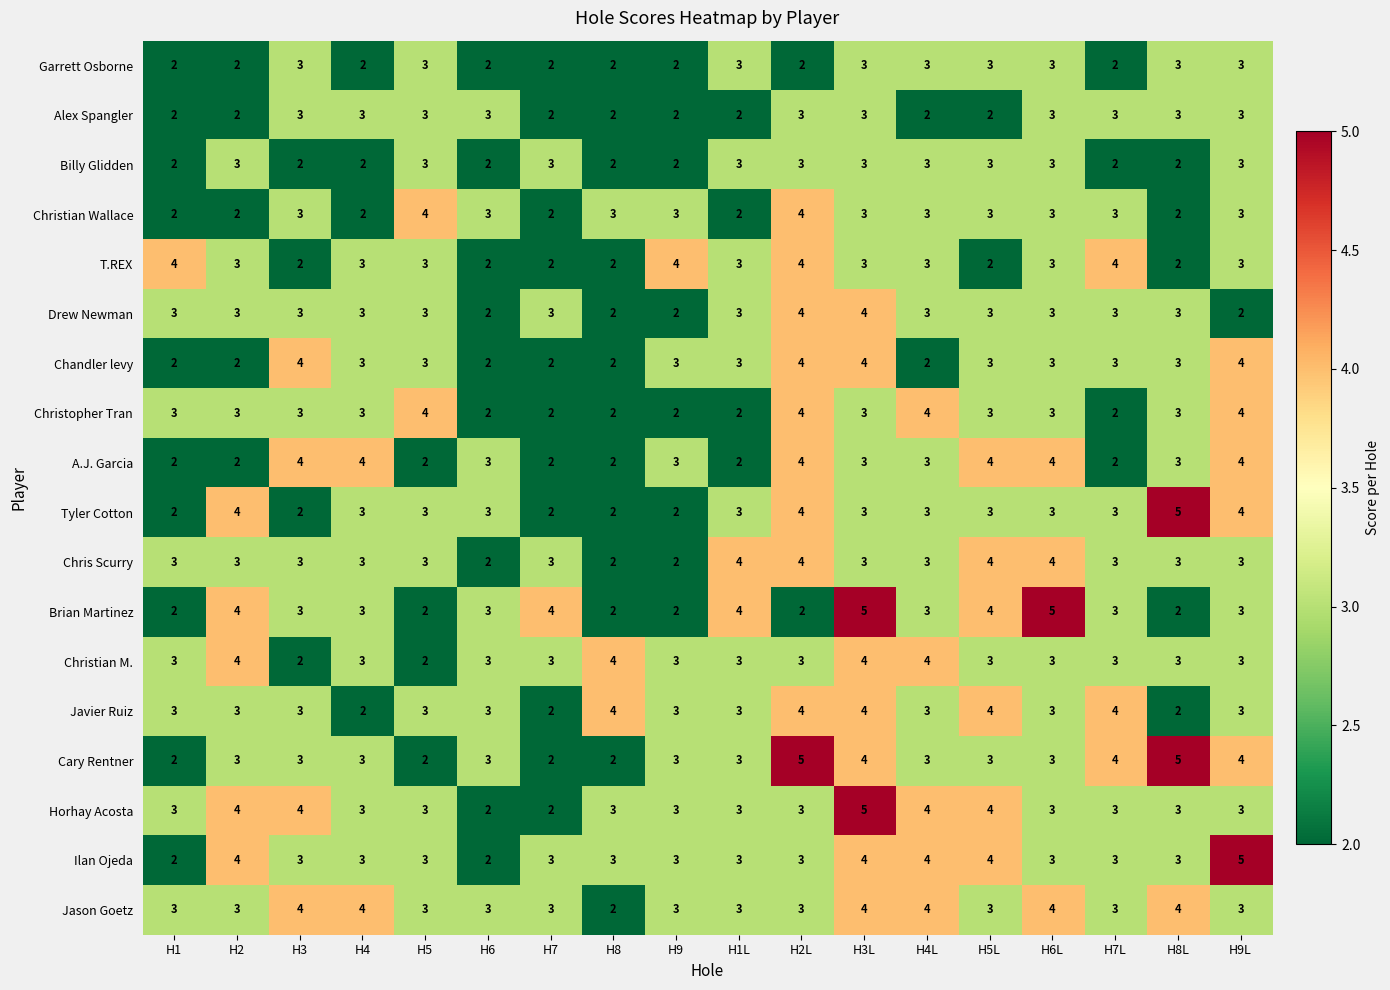

What is the sum of all Horhay Acosta values?

58